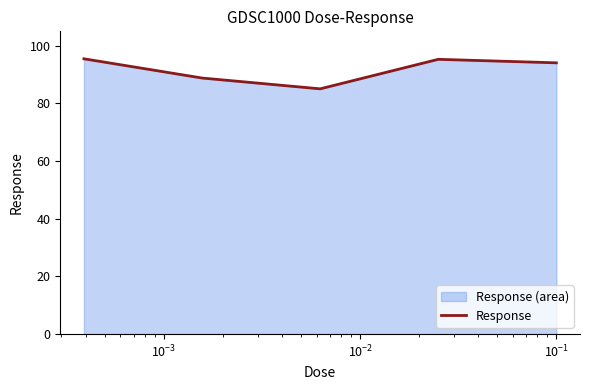

True or false: the data has more than 1 interior local peaks.

False